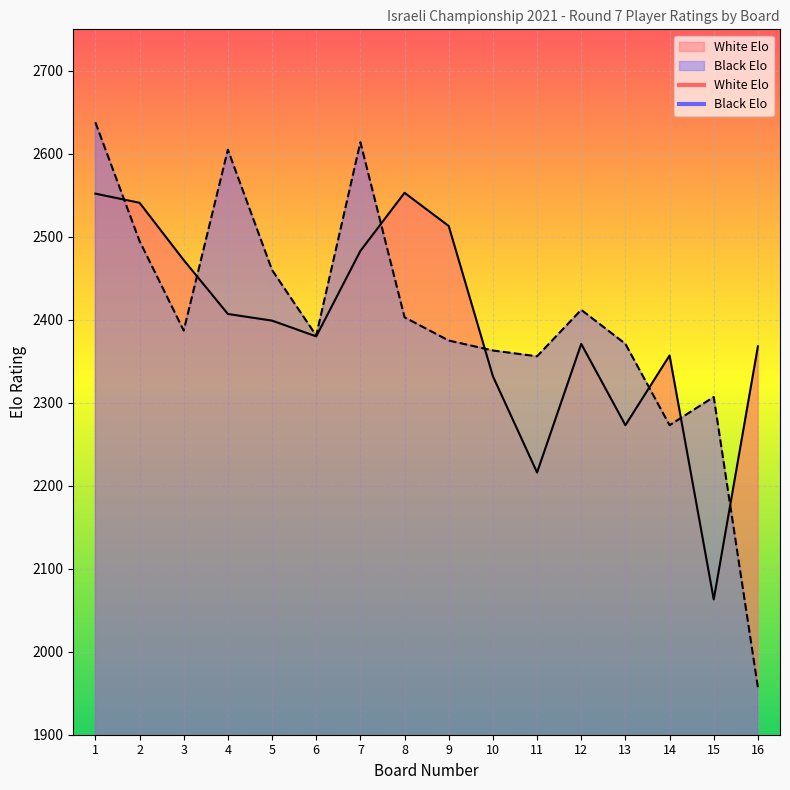

True or false: White Elo has a value of 2380 at 6.

True